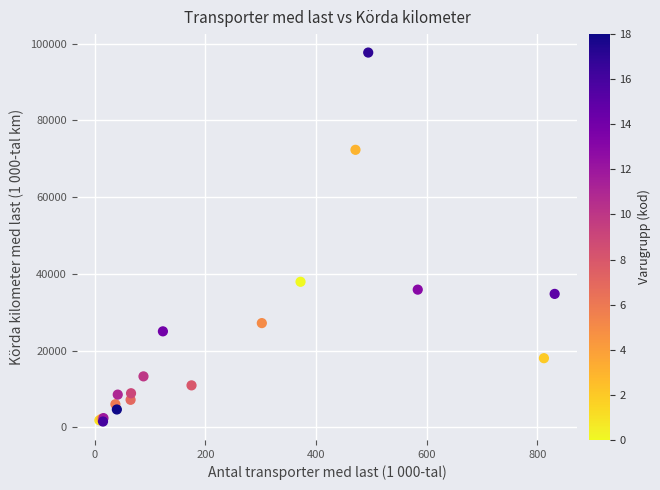

What Y value in the scatter plot is closest to 49599?

37931.1